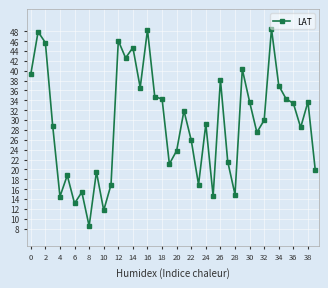

How many lines are shown in the chart?

1